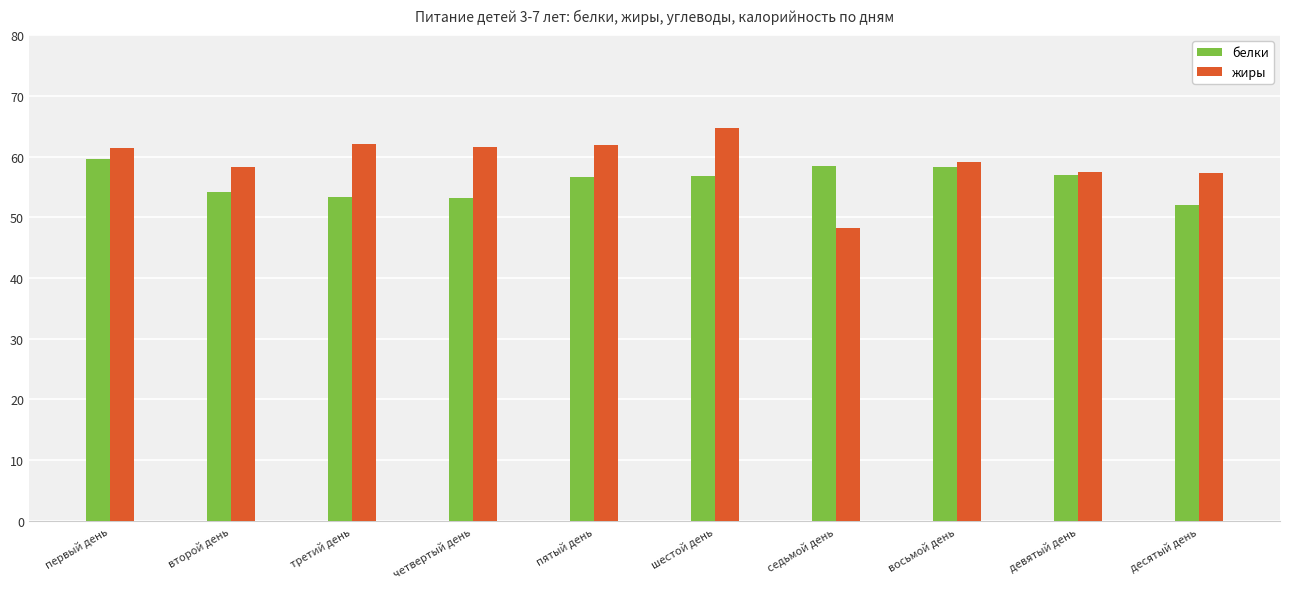

What is the difference between the maximum and second lowest values in the белки series?

6.3